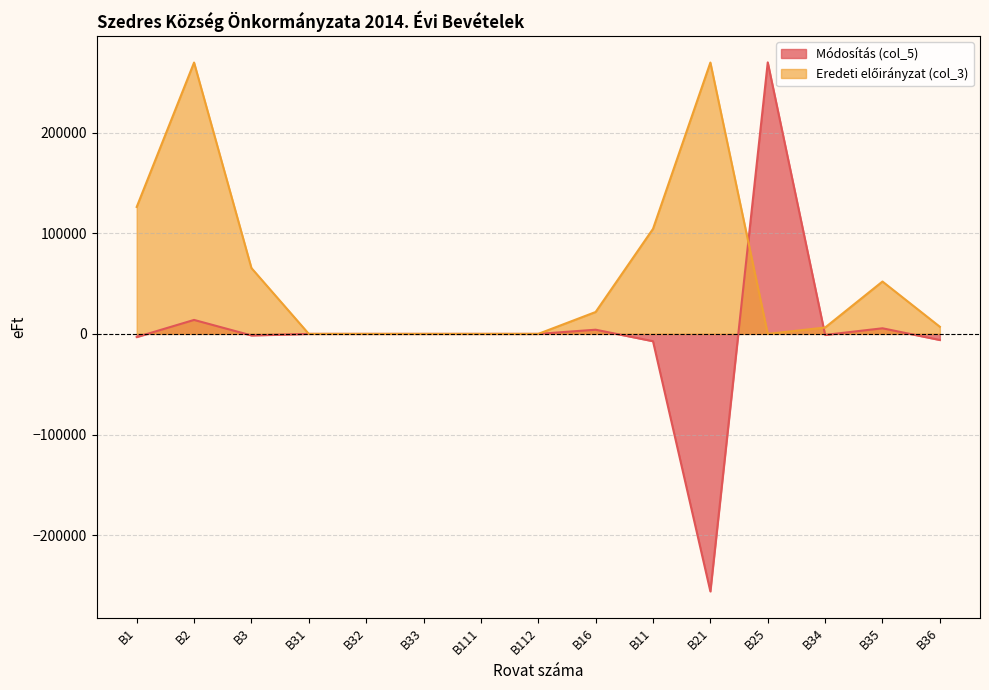

Reading left to right, transcribe all the data shown in this chart.

Módosítás (col_5): B1=-3140	B2=13867	B3=-1536	B31=0	B32=0	B33=0	B111=0	B112=0	B16=4139	B11=-7279	B21=-255782	B25=269649	B34=-1028	B35=5562	B36=-6070
Eredeti előirányzat (col_3): B1=126072	B2=269510	B3=65393	B31=0	B32=0	B33=0	B111=0	B112=0	B16=21750	B11=104322	B21=269510	B25=0	B34=6310	B35=52007	B36=7076